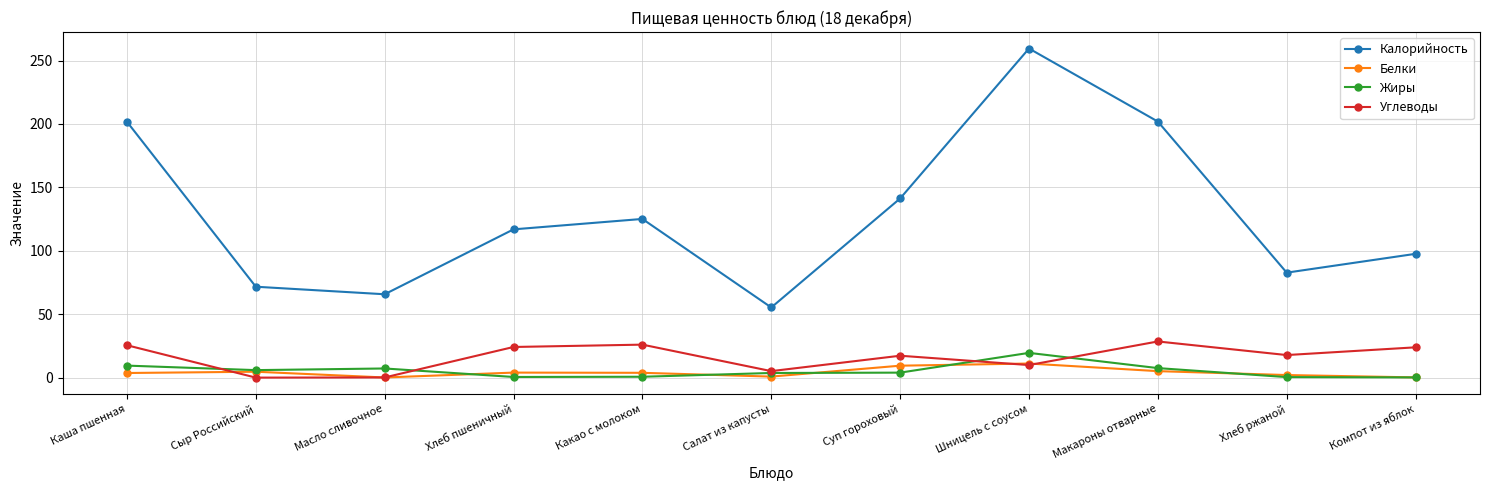

Rank the series by their maximum value, from highest to lowest.

Калорийность, Углеводы, Жиры, Белки